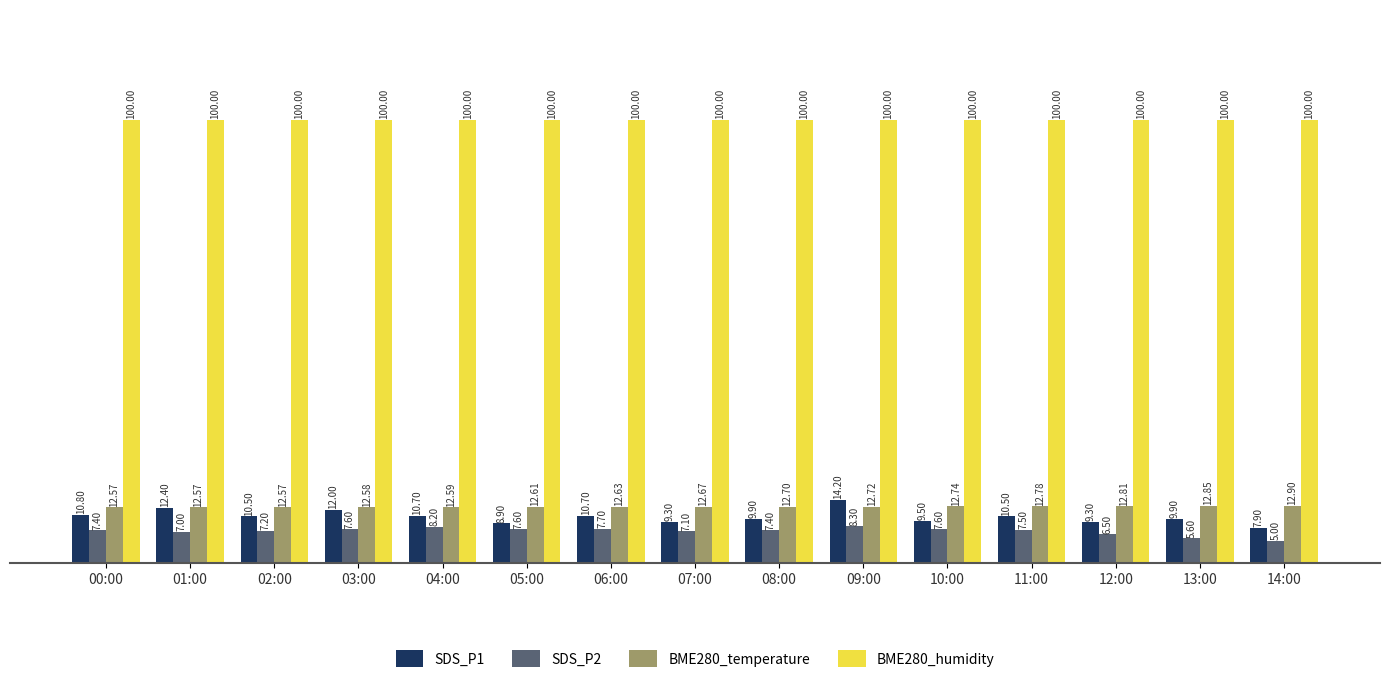

Is the value of SDS_P2 at 13:00 greater than the value of SDS_P1 at 10:00?

No